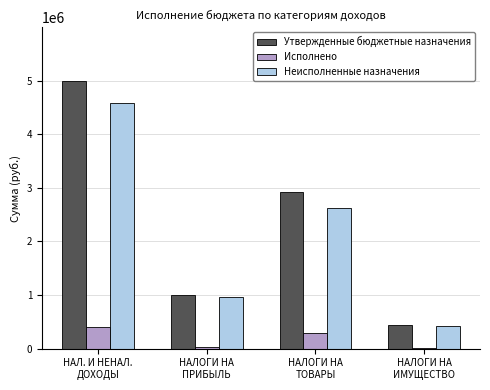

Reading right to left, what are all the values shown in this chart?

Утвержденные бюджетные назначения: НАЛОГИ НА
ИМУЩЕСТВО=437900.0	НАЛОГИ НА
ТОВАРЫ=2919000.0	НАЛОГИ НА
ПРИБЫЛЬ=999100.0	НАЛ. И НЕНАЛ.
ДОХОДЫ=4990600.0
Исполнено: НАЛОГИ НА
ИМУЩЕСТВО=14129.6	НАЛОГИ НА
ТОВАРЫ=297683.7	НАЛОГИ НА
ПРИБЫЛЬ=40231.5	НАЛ. И НЕНАЛ.
ДОХОДЫ=402717.5
Неисполненные назначения: НАЛОГИ НА
ИМУЩЕСТВО=423770.4	НАЛОГИ НА
ТОВАРЫ=2621316.3	НАЛОГИ НА
ПРИБЫЛЬ=958868.5	НАЛ. И НЕНАЛ.
ДОХОДЫ=4587882.5